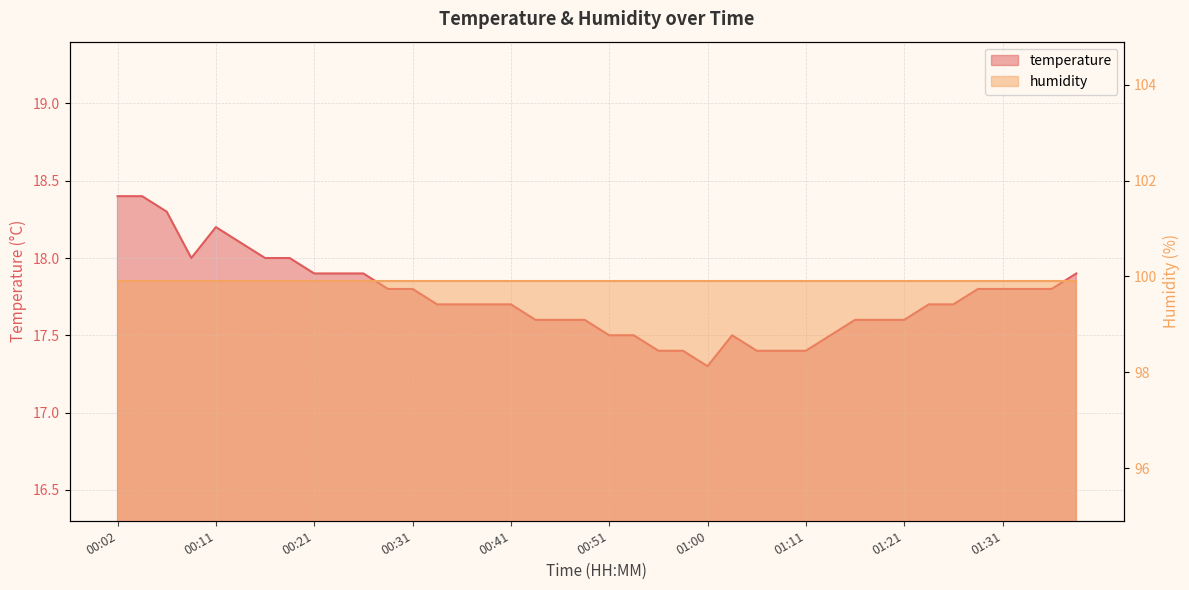

Rank the categories by value from lowest to highest.

01:00, 00:56, 00:58, 01:05, 01:08, 01:11, 00:51, 00:53, 01:03, 01:13, 00:43, 00:46, 00:48, 01:16, 01:18, 01:21, 00:33, 00:36, 00:38, 00:41, 01:23, 01:26, 00:29, 00:31, 01:28, 01:31, 01:33, 01:36, 00:21, 00:24, 00:26, 01:38, 00:09, 00:16, 00:19, 00:14, 00:11, 00:06, 00:02, 00:04